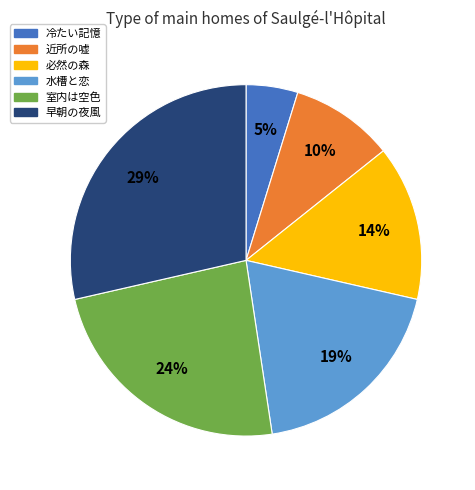

Rank the categories by value from highest to lowest.

早朝の夜風, 室内は空色, 水槽と恋, 必然の森, 近所の嘘, 冷たい記憶